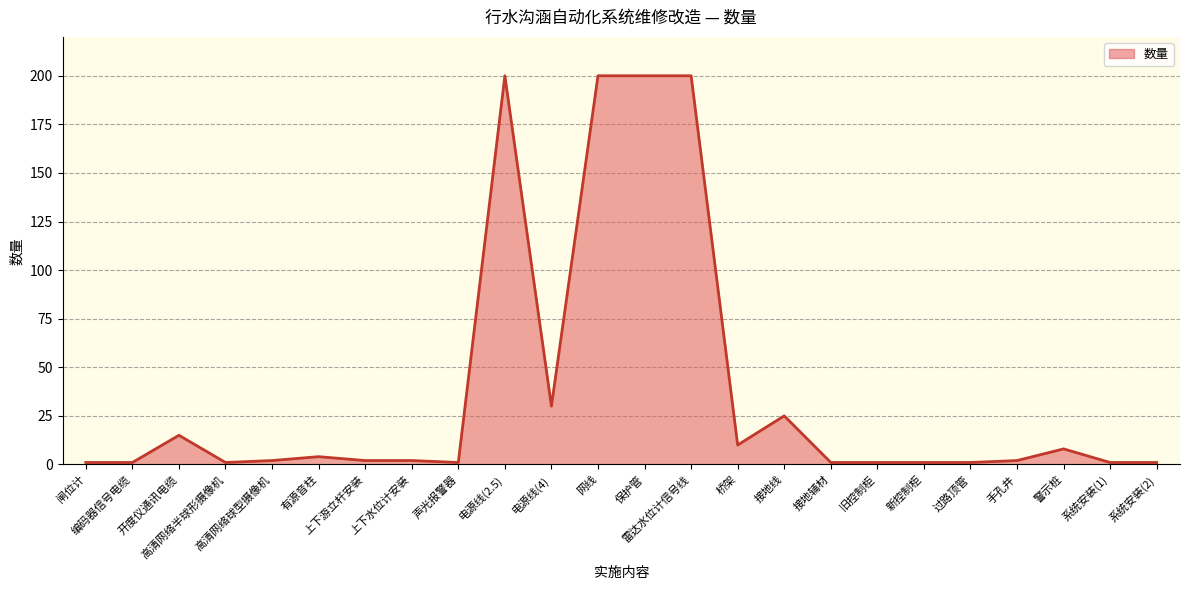

What is the greatest value displayed?

200